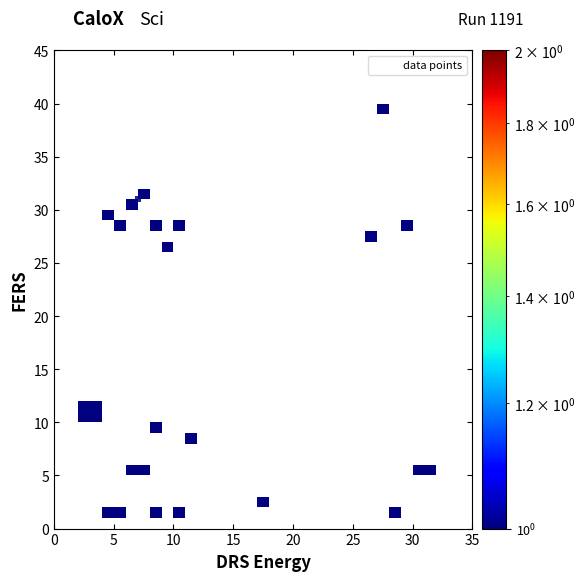

What is the range of Y values (max minus min)?

38